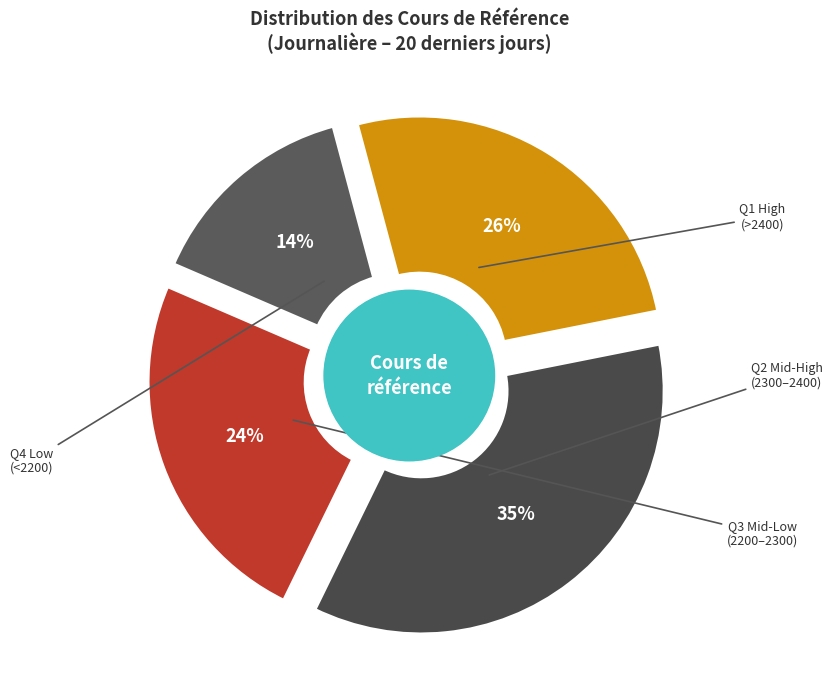

Is there a majority slice in this chart?

No